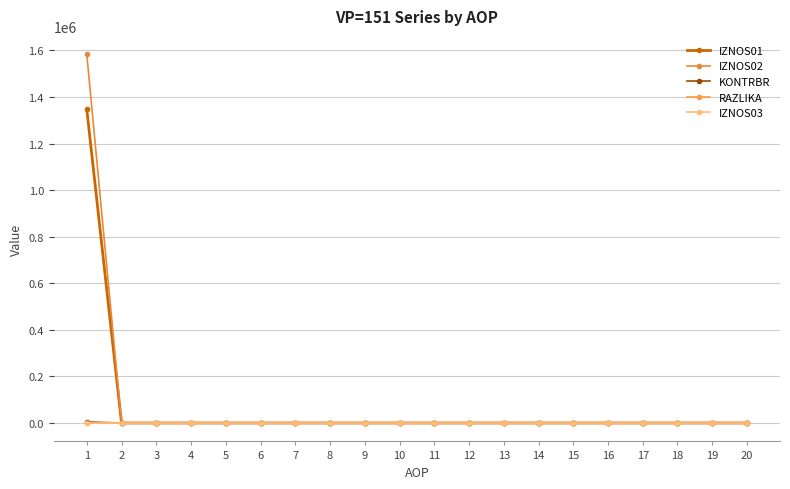

What are all the series names shown in the legend?

IZNOS01, IZNOS02, KONTRBR, RAZLIKA, IZNOS03